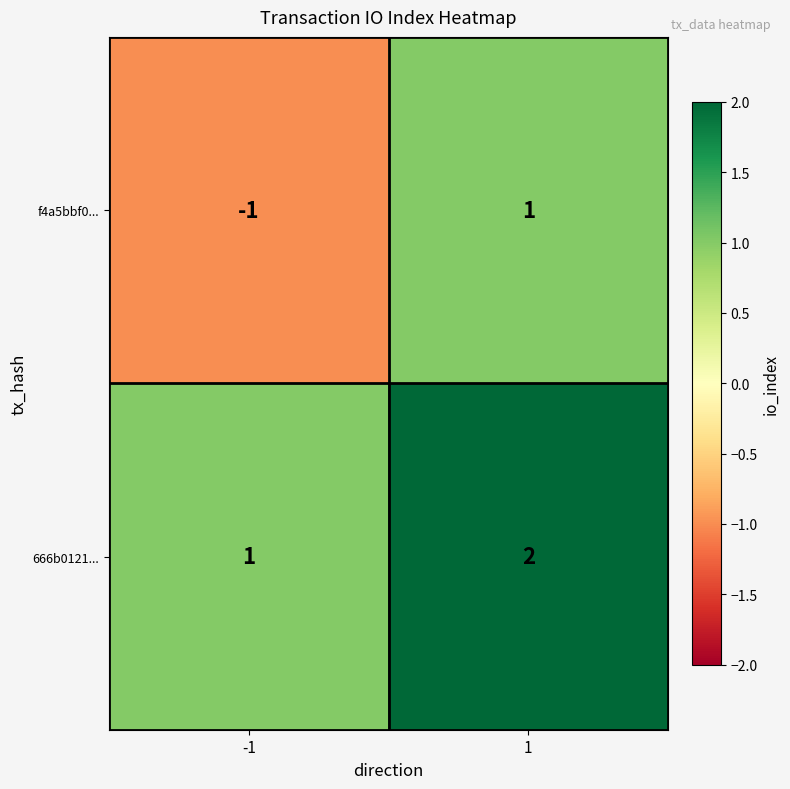

Rank the series by their maximum value, from highest to lowest.

666b0121..., f4a5bbf0...